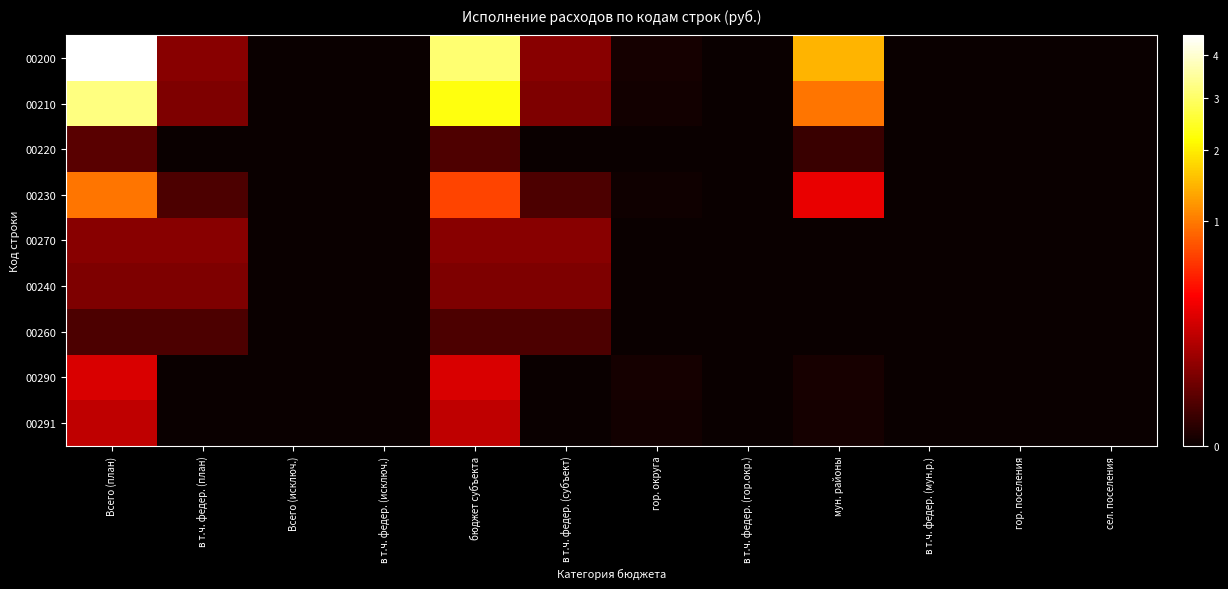

Rank the series at сел. поселения from highest to lowest value.

00200, 00210, 00220, 00230, 00270, 00240, 00260, 00290, 00291